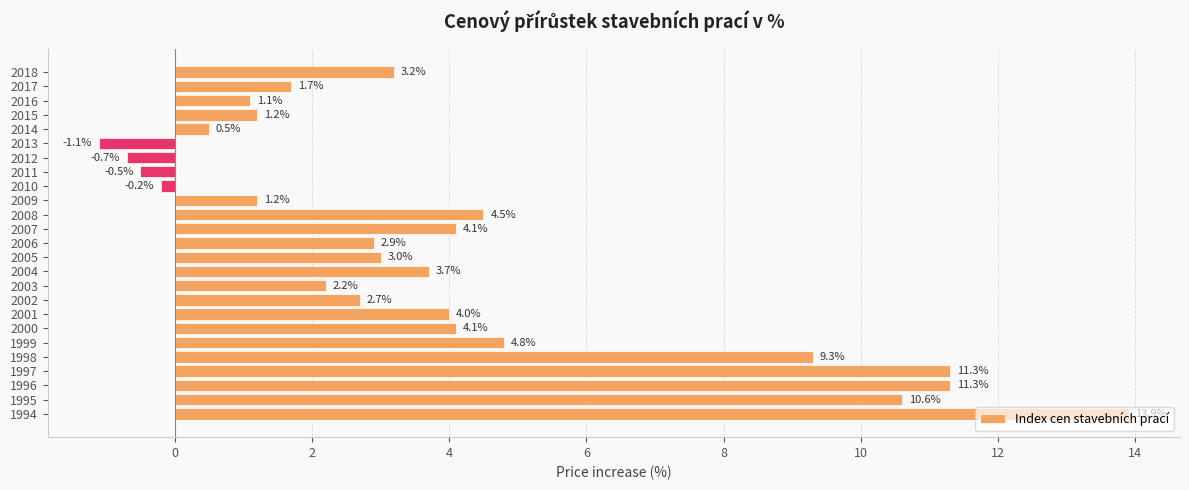

How many bars are there in total?

25